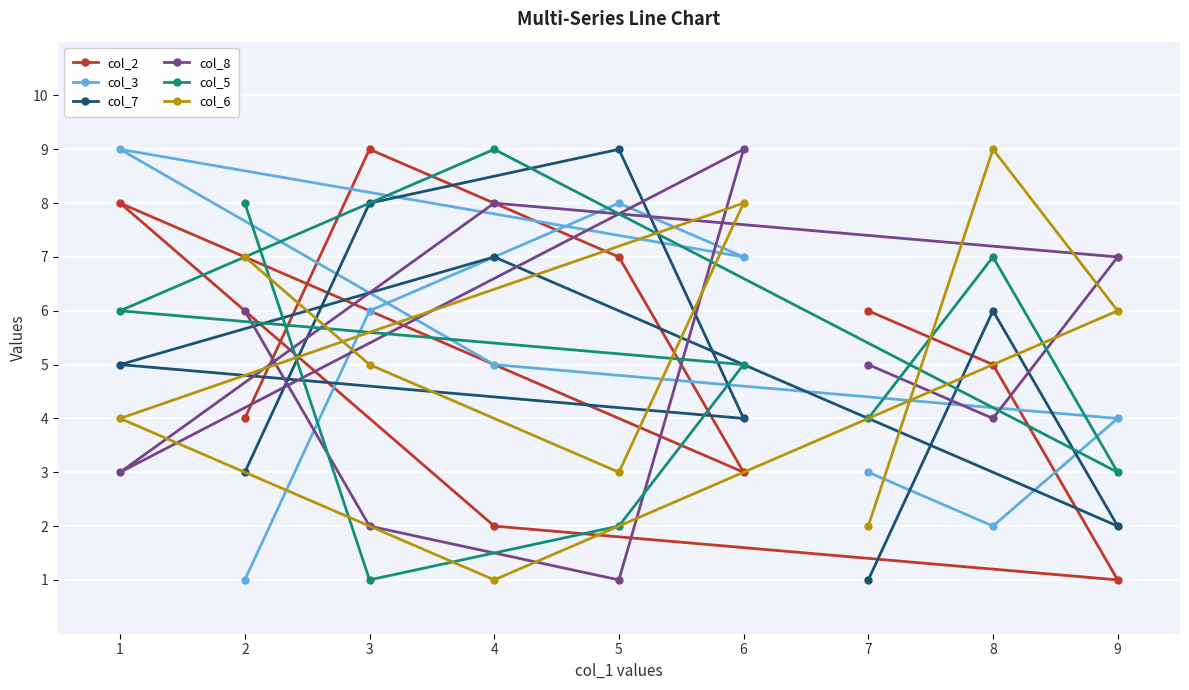

List the labels in order of col_6 value, smallest first.

4, 7, 5, 1, 3, 9, 2, 6, 8